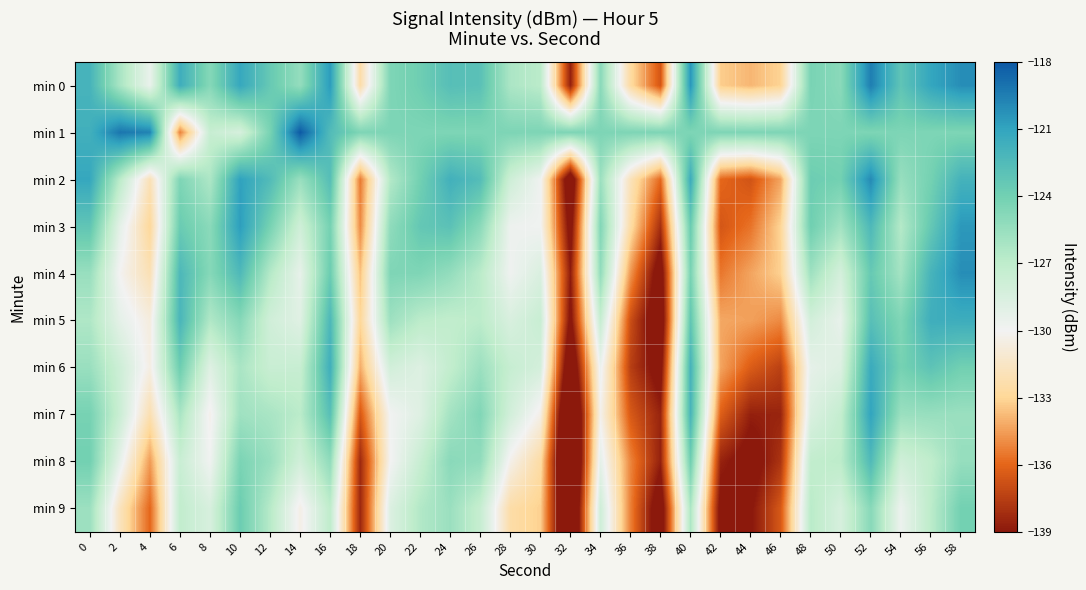

Reading left to right, transcribe all the data shown in this chart.

min 0: 0=-122.0	2=-126.2	4=-129.5	6=-121.6	8=-124.8	10=-121.2	12=-123.5	14=-125.3	16=-120.6	18=-132.4	20=-124.5	22=-123.8	24=-122.7	26=-122.9	28=-126.3	30=-126.9	32=-138.7	34=-124.9	36=-132.7	38=-136.6	40=-120.5	42=-133.3	44=-133.9	46=-133.1	48=-124.3	50=-124.9	52=-119.5	54=-123.1	56=-121.1	58=-120.1
min 1: 0=-121.7	2=-119.2	4=-119.7	6=-135.2	8=-127.5	10=-128.4	12=-124.3	14=-118.1	16=-122.5	18=-124.5	20=-124.5	22=-124.5	24=-124.5	26=-124.5	28=-124.5	30=-124.5	32=-124.5	34=-124.5	36=-124.5	38=-124.5	40=-124.5	42=-124.5	44=-124.5	46=-124.5	48=-124.5	50=-124.5	52=-124.5	54=-124.5	56=-124.5	58=-124.5
min 2: 0=-121.2	2=-126.9	4=-132.0	6=-124.5	8=-126.3	10=-120.9	12=-122.5	14=-125.5	16=-122.7	18=-135.4	20=-126.6	22=-124.0	24=-121.8	26=-122.6	28=-127.9	30=-129.8	32=-141.2	34=-125.6	36=-131.9	38=-135.9	40=-121.5	42=-136.0	44=-136.7	46=-134.3	48=-123.8	50=-124.0	52=-120.0	54=-125.5	56=-124.1	58=-121.9
min 3: 0=-123.2	2=-129.2	4=-132.9	6=-123.7	8=-125.0	10=-120.7	12=-124.2	14=-127.9	16=-124.1	18=-135.0	20=-125.2	22=-123.4	24=-122.9	26=-125.0	28=-129.7	30=-129.9	32=-139.9	34=-124.6	36=-132.5	38=-138.1	40=-123.6	42=-136.6	44=-135.6	46=-133.0	48=-123.9	50=-125.9	52=-122.3	54=-126.6	56=-123.4	58=-120.5
min 4: 0=-125.5	2=-130.1	4=-132.0	6=-122.3	8=-124.8	10=-122.4	12=-126.6	14=-129.3	16=-123.7	18=-133.6	20=-124.5	22=-124.5	24=-125.3	26=-126.9	28=-129.8	30=-128.6	32=-138.9	34=-125.3	36=-134.7	38=-140.3	40=-124.3	42=-135.5	44=-134.3	46=-133.2	48=-125.8	50=-128.3	52=-123.5	54=-126.0	56=-122.0	58=-120.1
min 5: 0=-126.4	2=-129.2	4=-130.7	6=-122.1	8=-126.5	10=-124.8	12=-128.0	14=-128.9	16=-122.3	18=-132.9	20=-125.7	22=-126.9	24=-127.2	26=-126.9	28=-128.5	30=-127.5	32=-139.5	34=-127.4	36=-136.9	38=-140.9	40=-123.2	42=-134.2	44=-134.4	46=-135.0	48=-128.1	50=-129.4	52=-122.8	54=-124.5	56=-121.6	58=-121.6
min 6: 0=-125.6	2=-127.8	4=-130.5	6=-123.8	8=-128.9	10=-126.2	12=-127.6	14=-127.5	16=-121.6	18=-134.1	20=-128.1	22=-128.8	24=-127.2	26=-125.6	28=-127.5	30=-128.2	32=-141.7	34=-129.6	36=-137.5	38=-139.8	40=-121.9	42=-134.3	44=-136.3	46=-137.4	48=-129.3	50=-128.7	52=-121.4	54=-124.1	56=-123.1	58=-124.0
min 7: 0=-124.2	2=-127.7	4=-132.2	6=-126.2	8=-130.3	10=-125.8	12=-126.2	14=-126.9	16=-122.8	18=-136.5	20=-129.9	22=-128.8	24=-125.9	26=-124.6	28=-128.1	30=-130.4	32=-143.9	34=-130.2	36=-136.4	38=-138.6	40=-122.0	42=-136.2	44=-138.7	46=-138.5	48=-128.6	50=-127.3	52=-121.0	54=-125.6	56=-125.5	58=-125.6
min 8: 0=-124.0	2=-129.3	4=-134.6	6=-127.6	8=-129.9	10=-124.4	12=-125.5	14=-128.0	16=-125.2	18=-138.3	20=-130.0	22=-127.5	24=-124.9	26=-125.3	28=-130.3	30=-132.6	32=-144.5	34=-129.2	36=-135.2	38=-138.7	40=-123.9	42=-138.6	44=-139.8	46=-137.9	48=-127.2	50=-126.9	52=-122.4	54=-128.0	56=-127.1	58=-125.4
min 9: 0=-125.7	2=-131.7	4=-136.0	6=-127.2	8=-128.4	10=-123.7	12=-126.7	14=-130.4	16=-127.0	18=-138.4	20=-128.7	22=-126.5	24=-125.6	26=-127.4	28=-132.5	30=-133.2	32=-143.4	34=-127.9	36=-135.3	38=-140.5	40=-126.3	42=-139.7	44=-139.2	46=-136.5	48=-126.8	50=-128.4	52=-124.9	54=-129.6	56=-126.9	58=-124.0